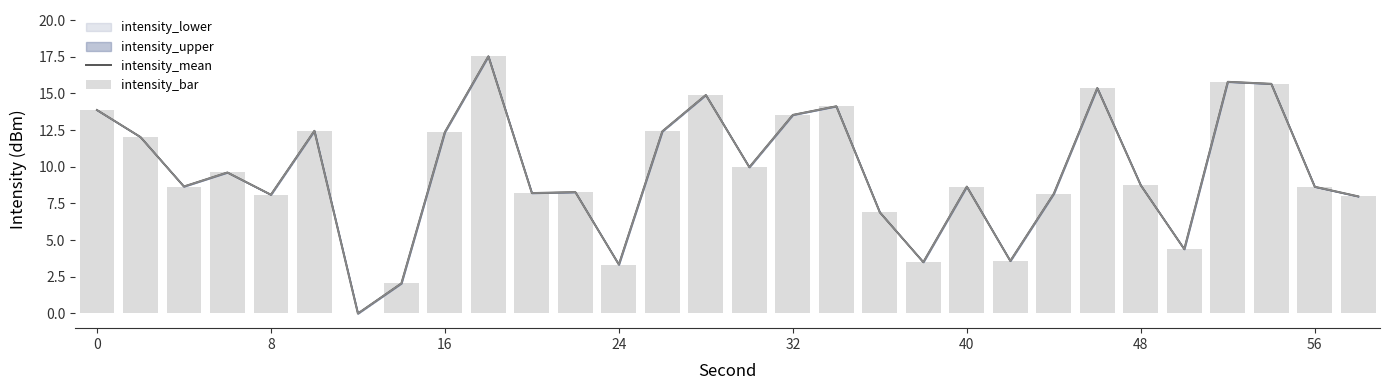

Is it true that intensity_mean equals 20.1 at 17?

False